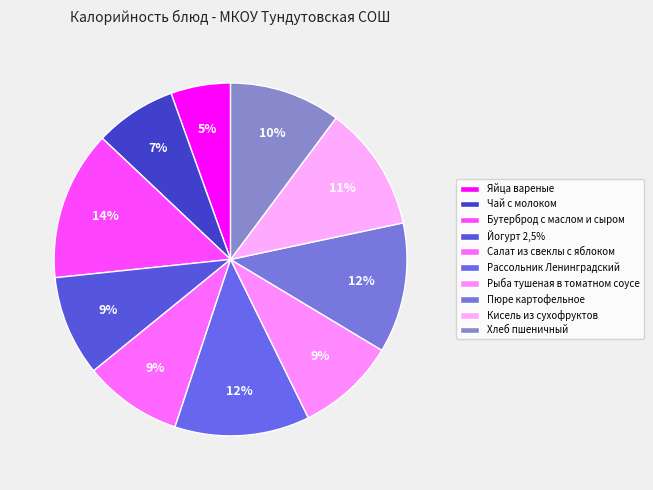

Do Рыба тушеная в томатном соусе and Хлеб пшеничный together represent more than half of the pie?

No